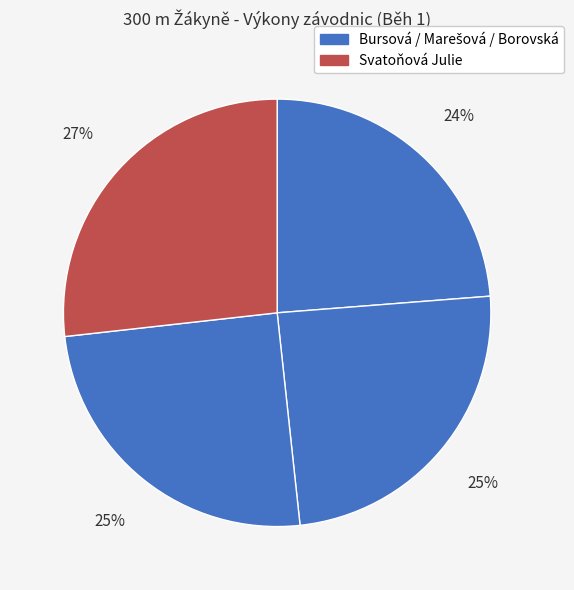

Which category has the biggest portion of the pie?

Svatoňová Julie